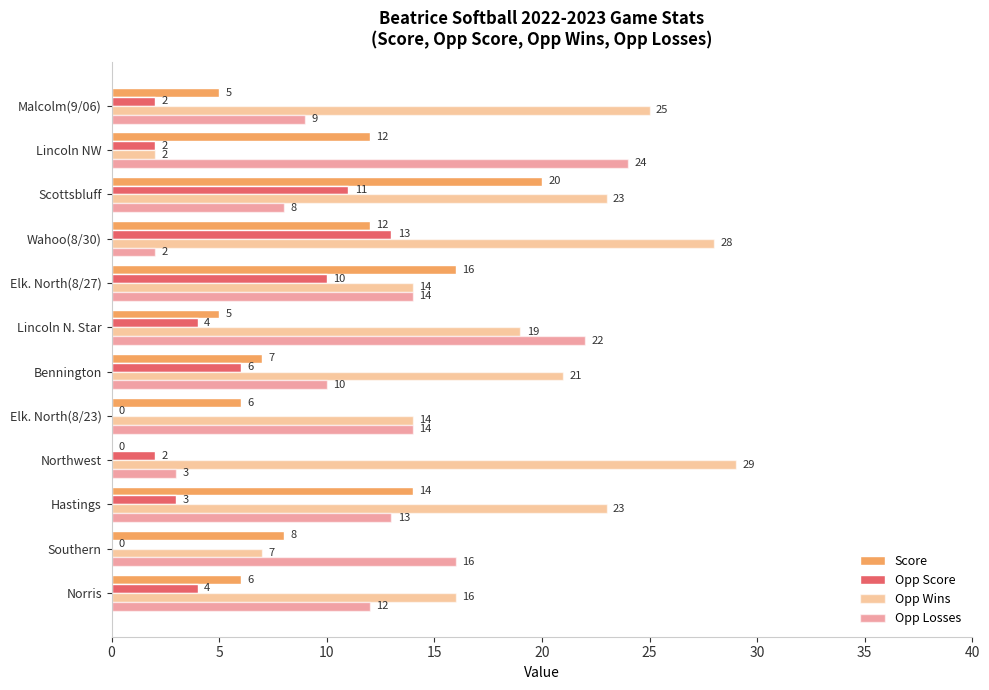

How many categories are shown in the chart?

12